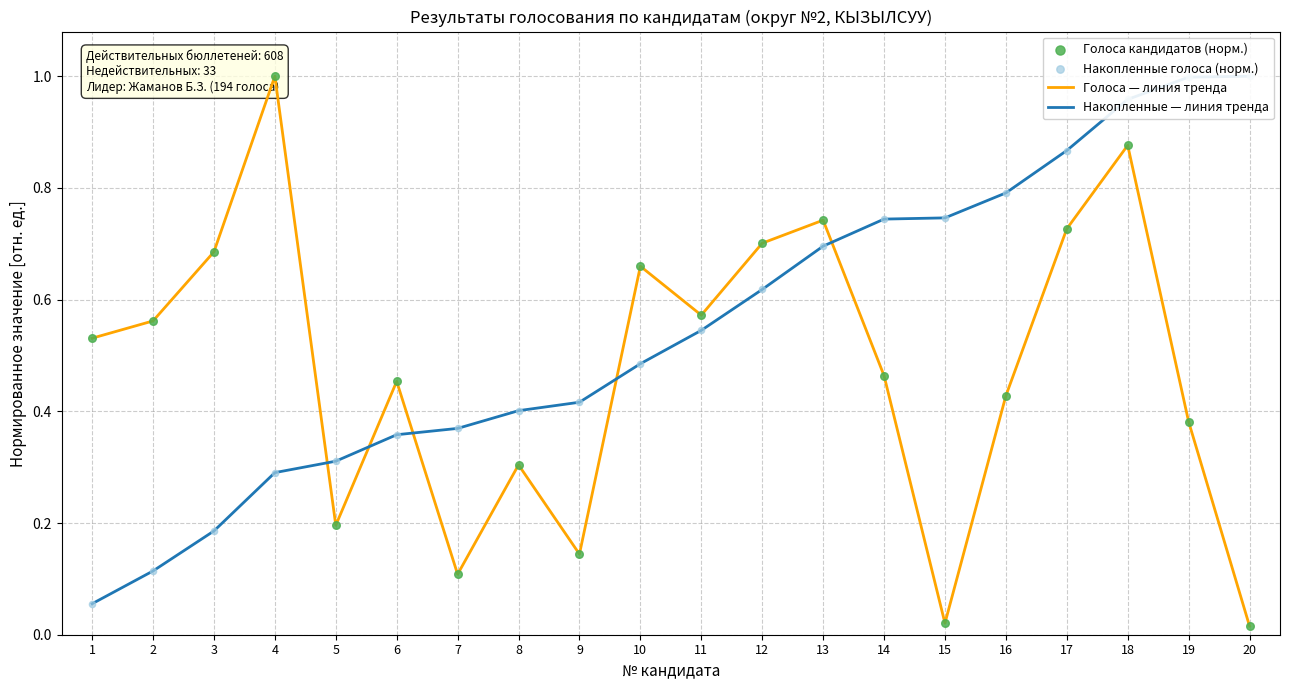

At which category is the sum across all series the highest?

18